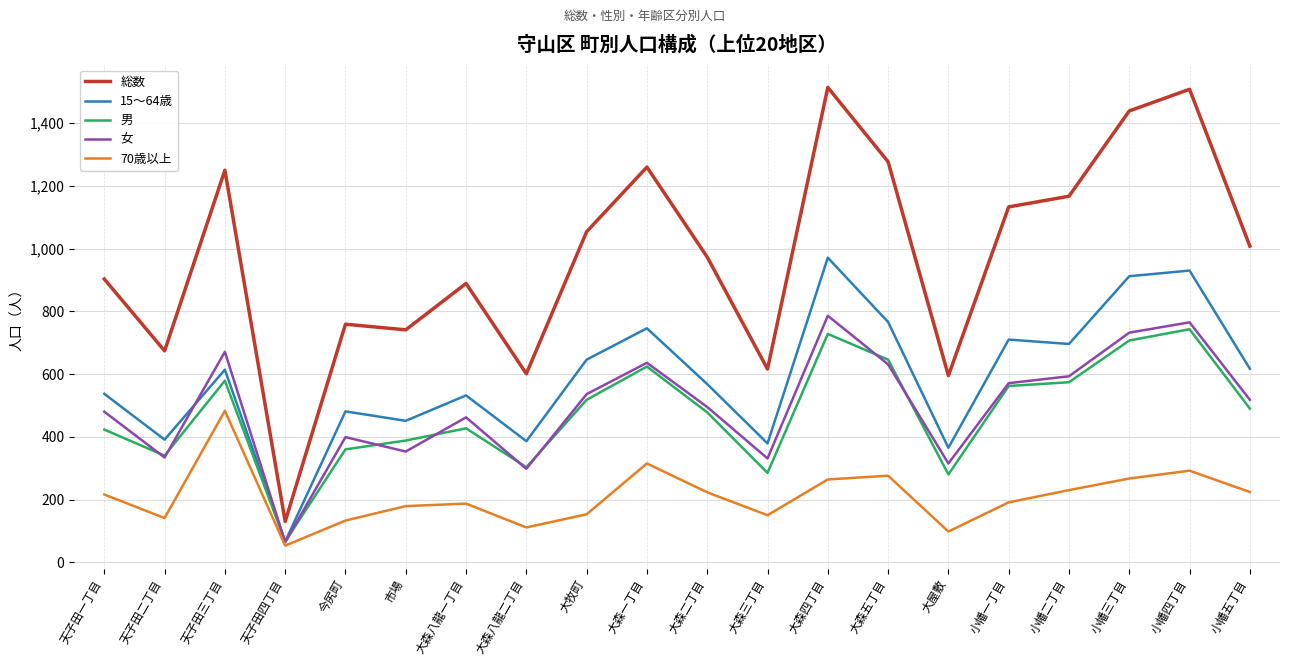

True or false: 70歳以上 has more than 0 points higher than both neighbors.

True